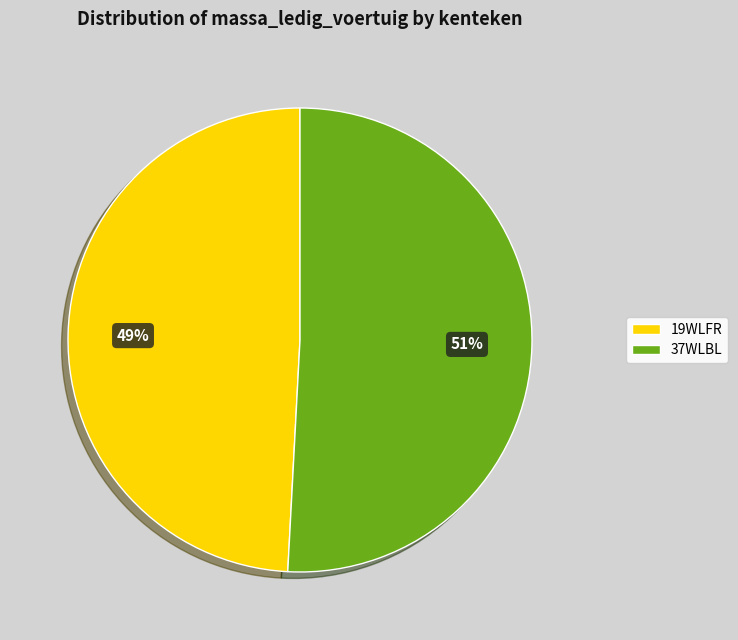

To the nearest percent, what is the combined percentage of 37WLBL and 19WLFR?

100%